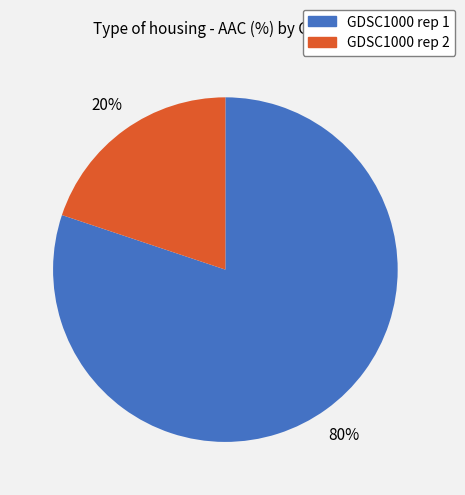

To the nearest percent, what is the average slice percentage?

50%